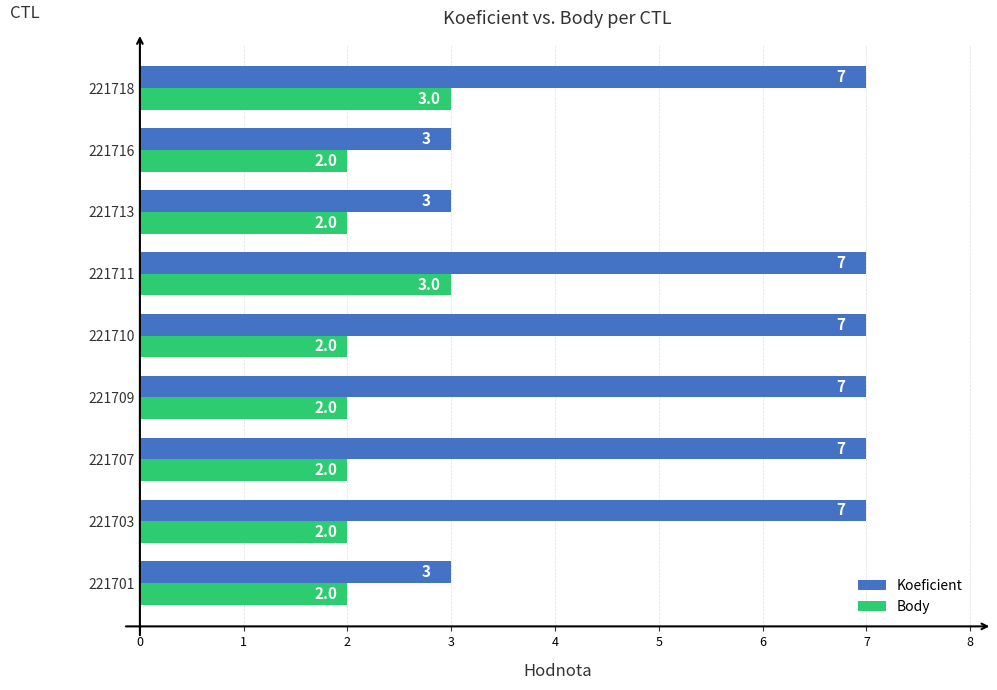

List the series in order of their overall mean, lowest first.

Body, Koeficient